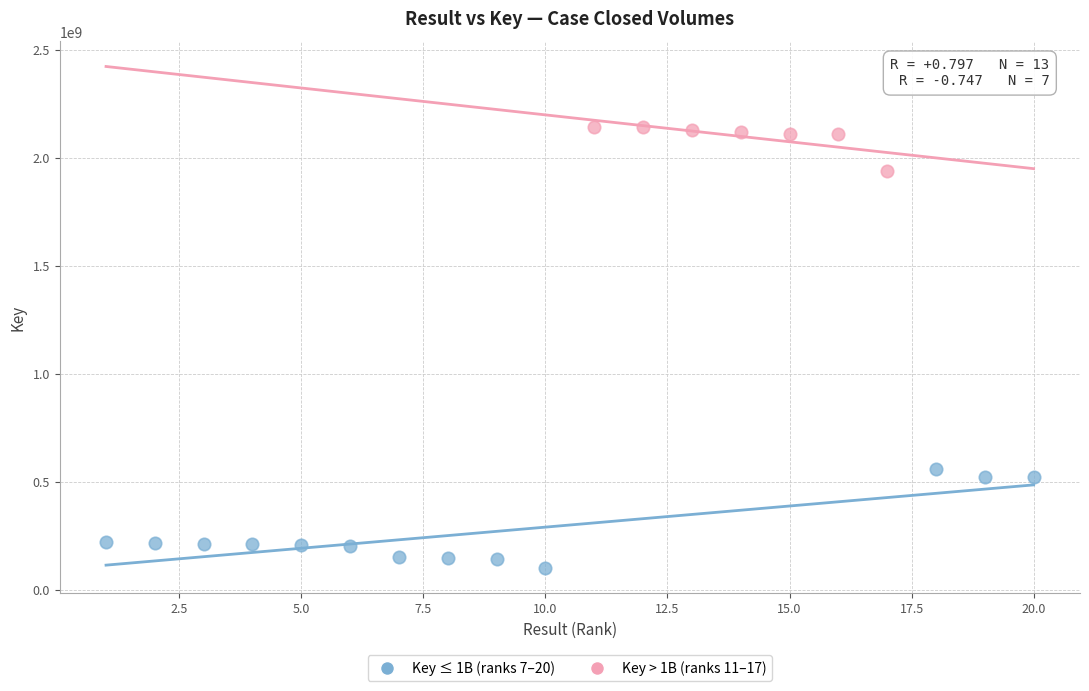

Which series has the largest Y range (max minus min)?

Key ≤ 1B (ranks 7–20)